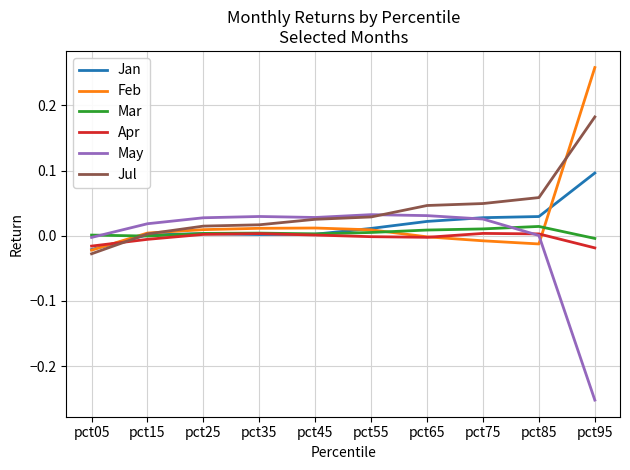

The value of Jan at pct85 is 0.0. True or false?

True